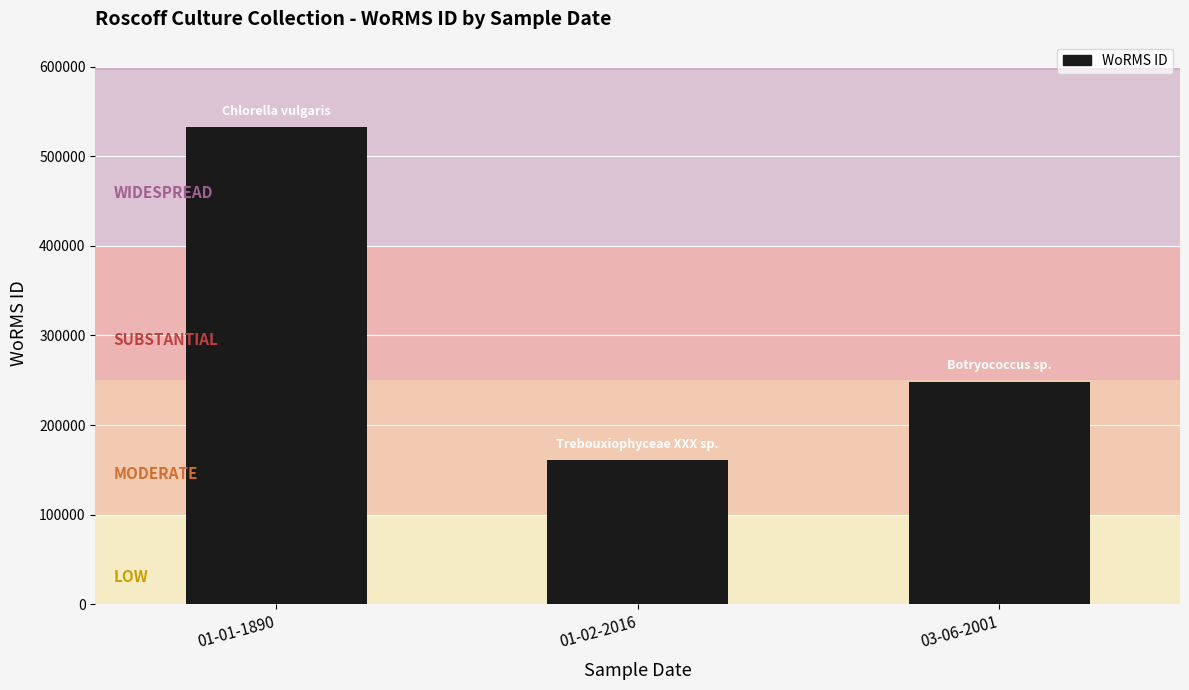

Reading right to left, what are all the values shown in this chart?

03-06-2001=248103	01-02-2016=160573	01-01-1890=532029